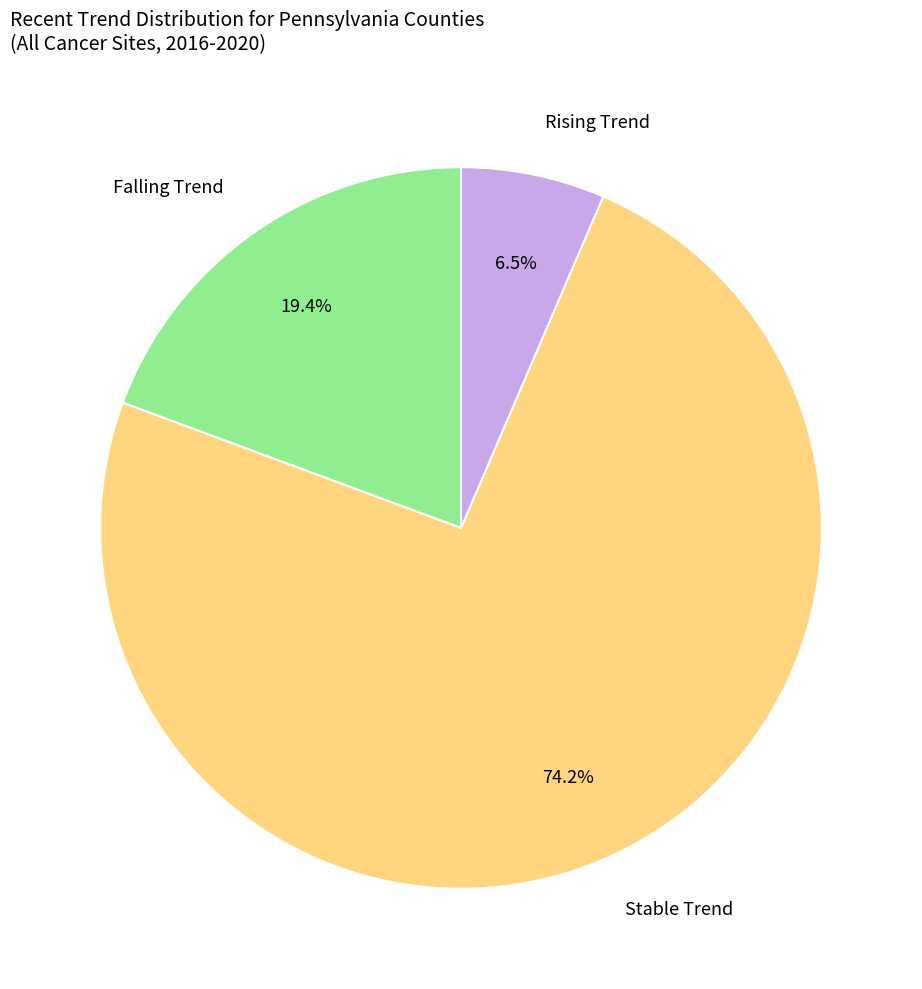

Is there a majority slice in this chart?

Yes